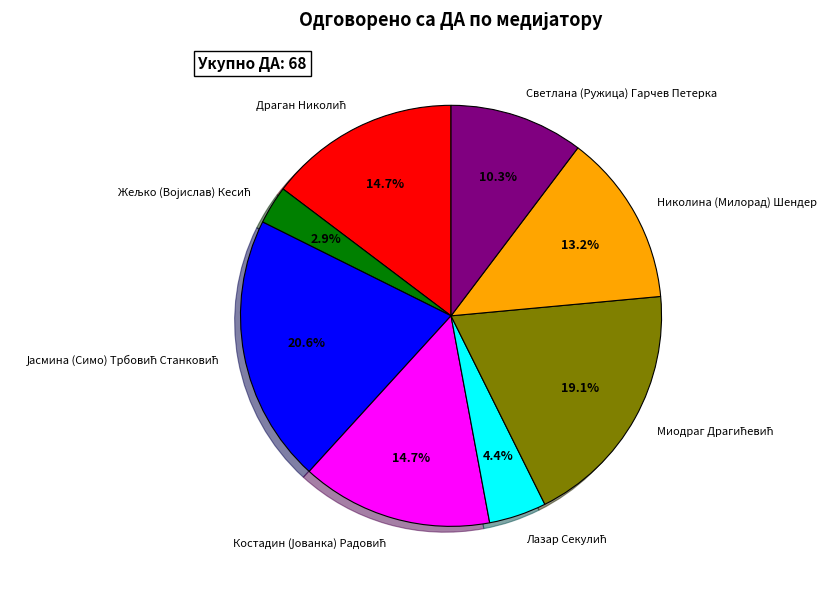

Is there a majority slice in this chart?

No